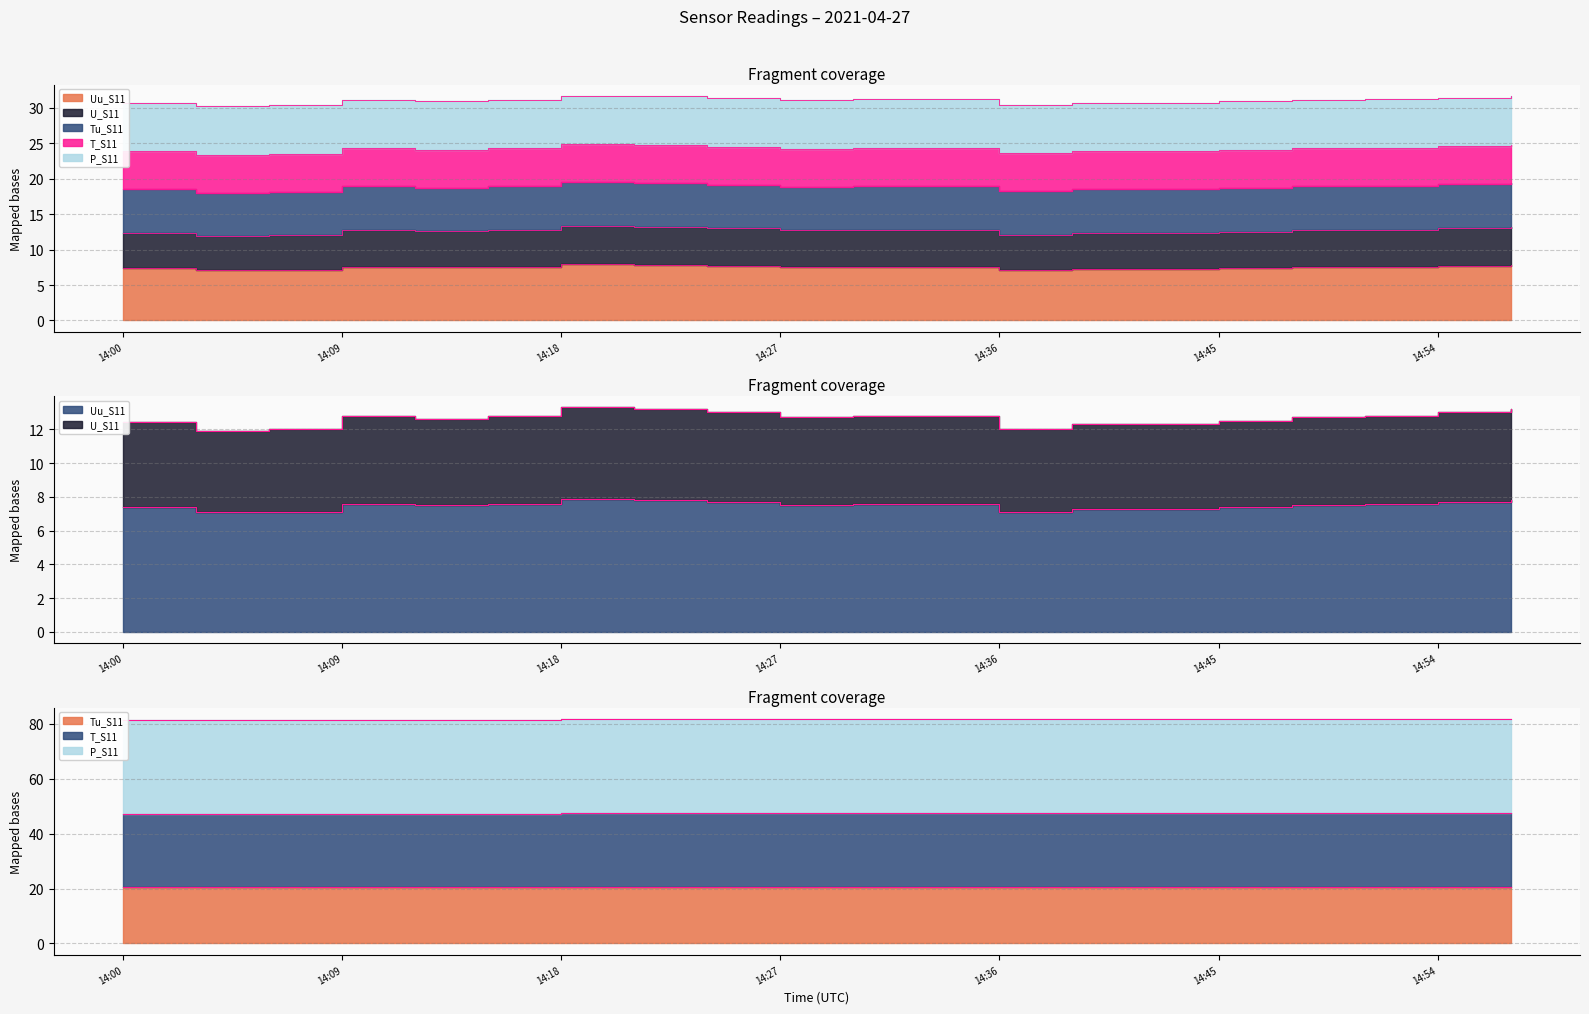

At which category does the chart reach its minimum across all series?

14:03